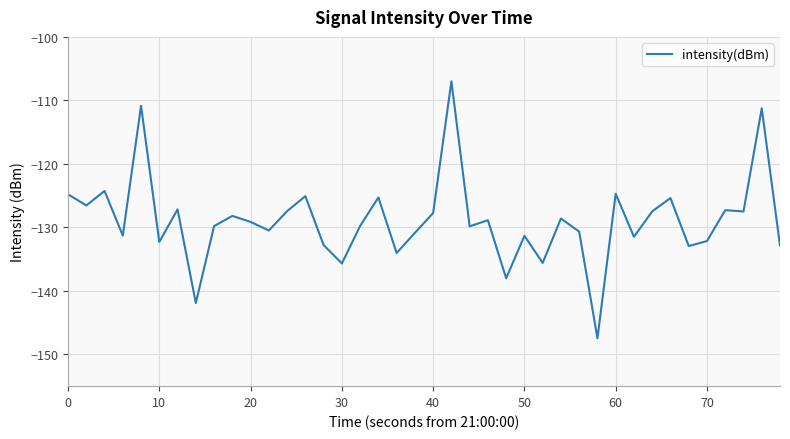

What is the maximum value shown in the chart?

-107.0